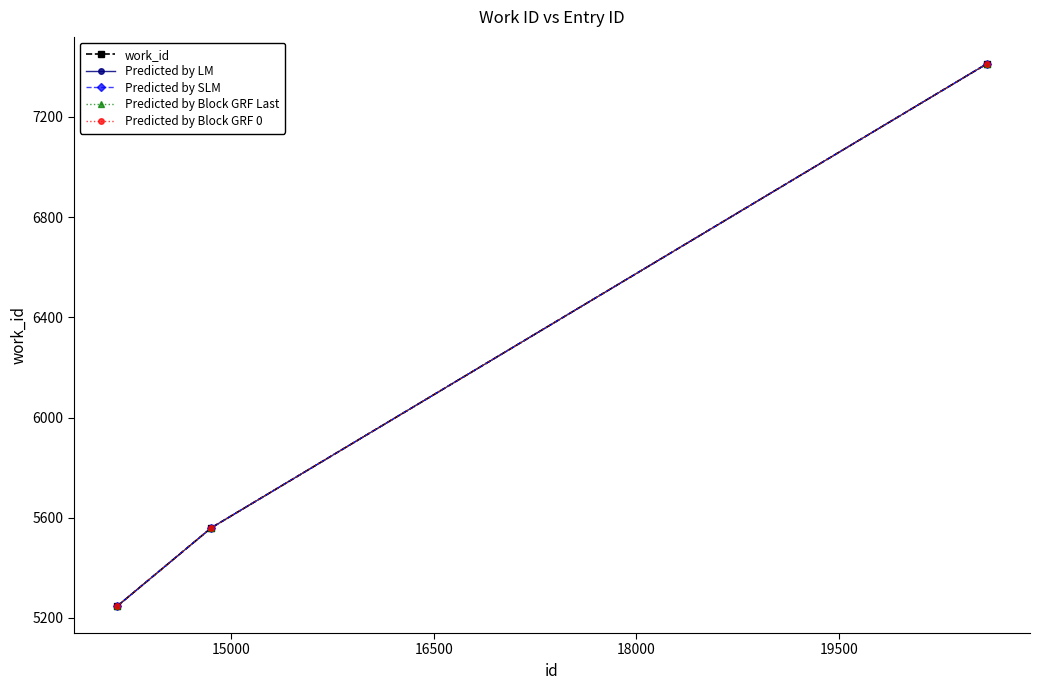

Is this an area chart (filled region under the line)?

No